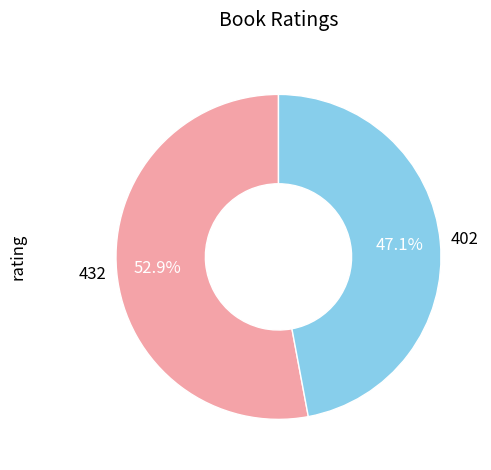

What portion of the pie excludes 402?

52.9%